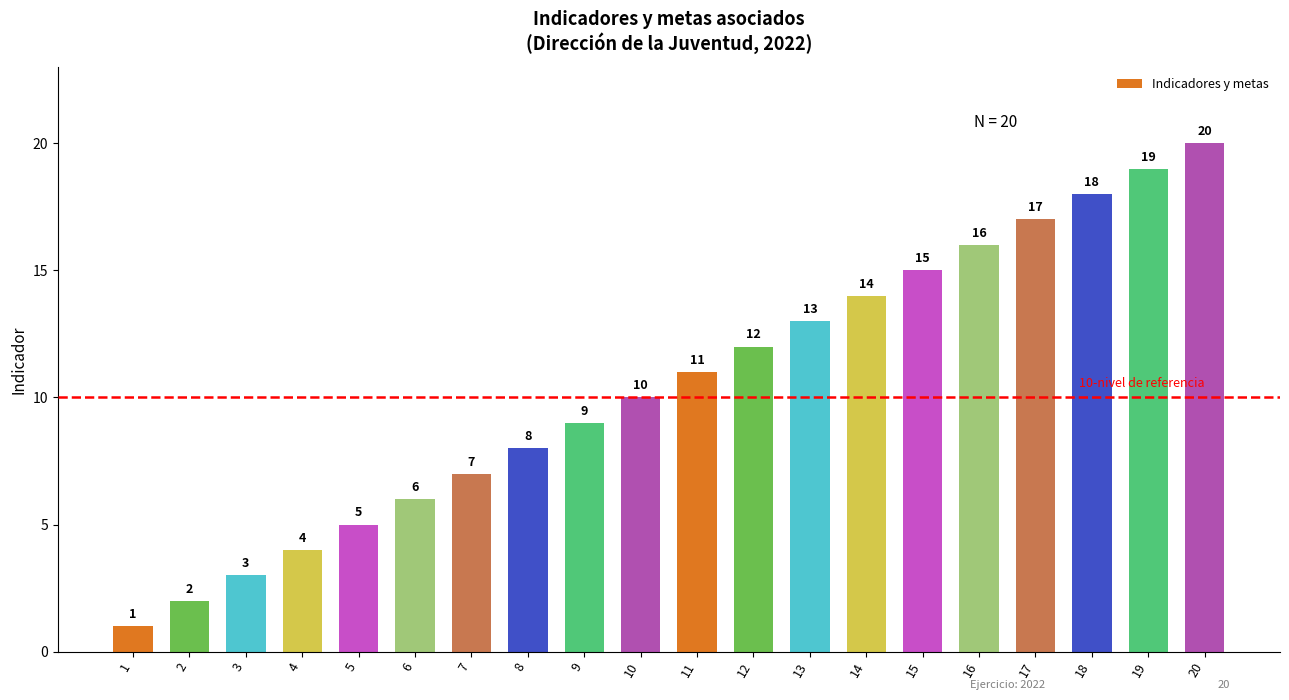

The value at 3 is 1. True or false?

False